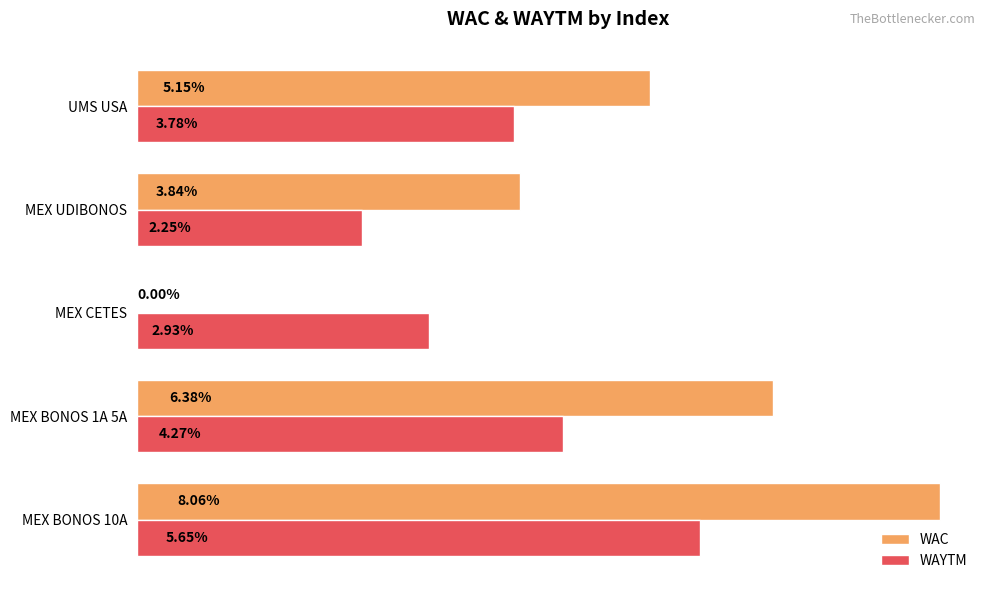

Is the value of WAYTM at MEX UDIBONOS greater than the value of WAC at MEX BONOS 1A 5A?

No